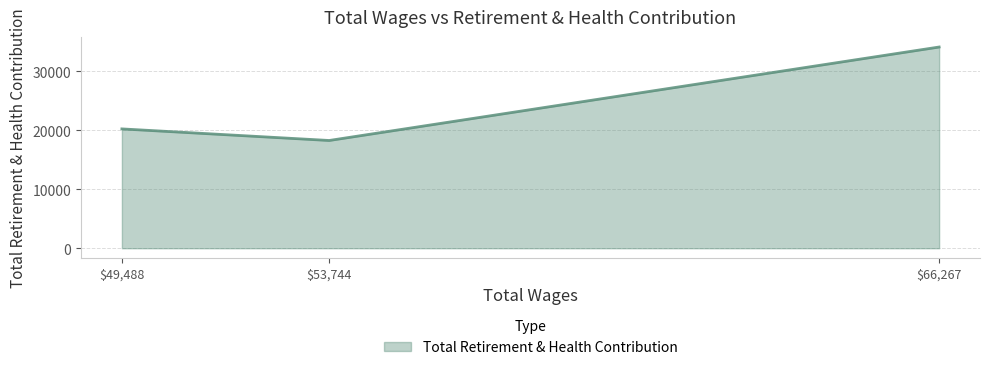

Count the number of categories in the chart.

3